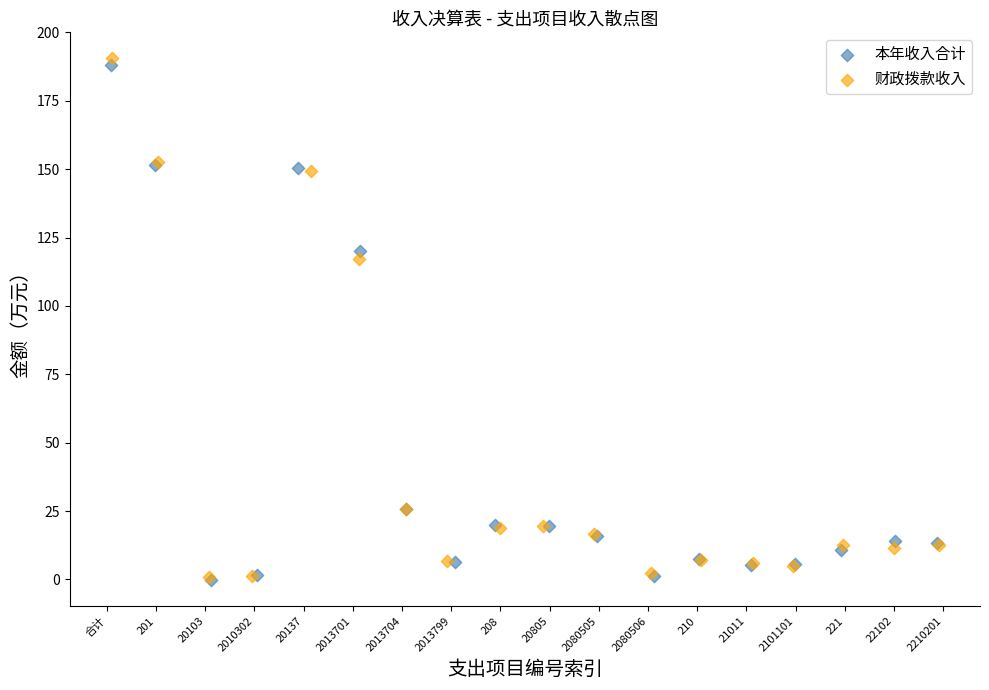

Which series has the widest spread of Y values?

财政拨款收入